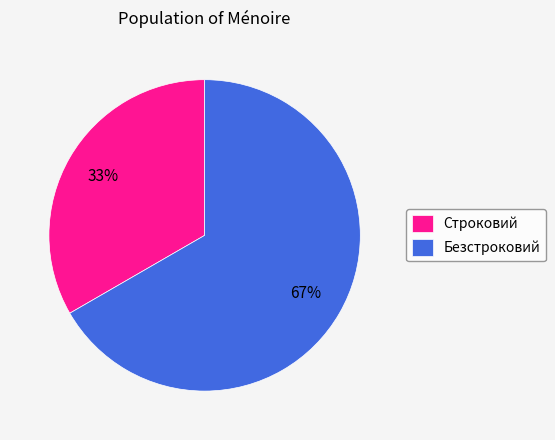

Which category has the biggest portion of the pie?

Безстроковий